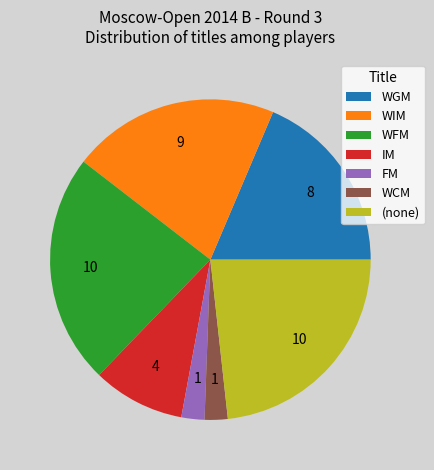

What is the ratio of the value at WGM to the value at IM?

2.0